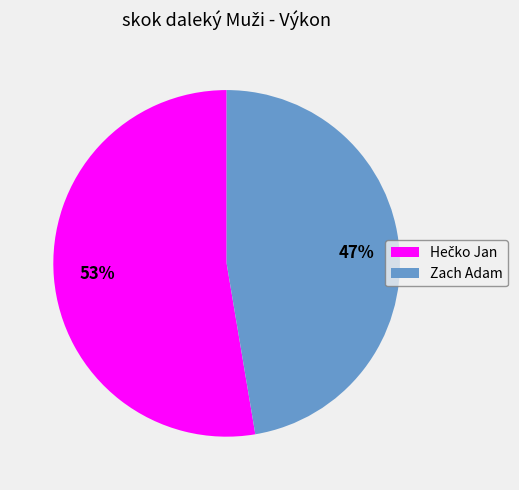

To the nearest percent, what is the average slice percentage?

50%